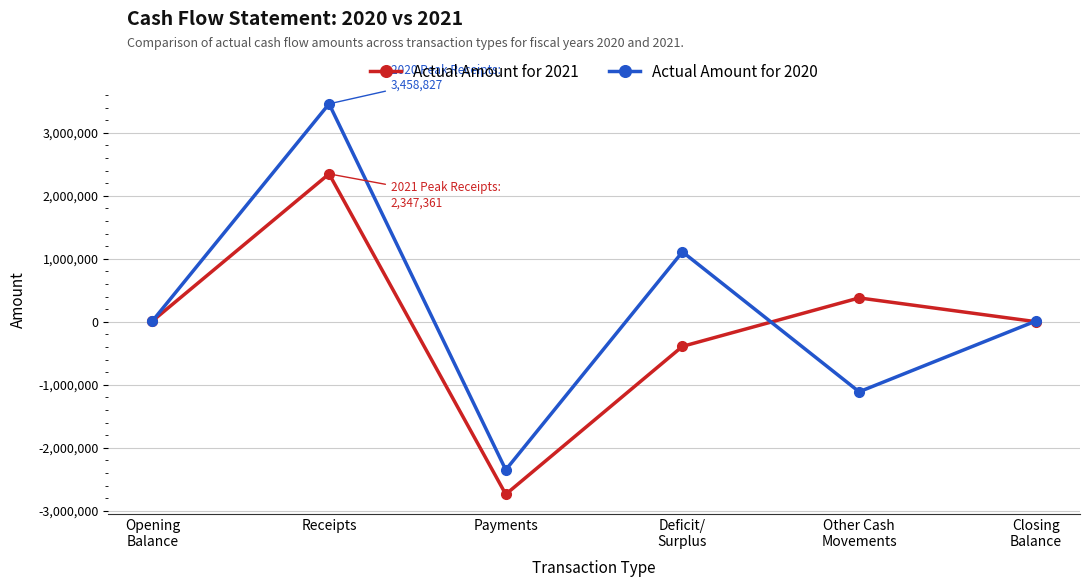

True or false: Actual Amount for 2021 has a value of 3516419 at Receipts.

False